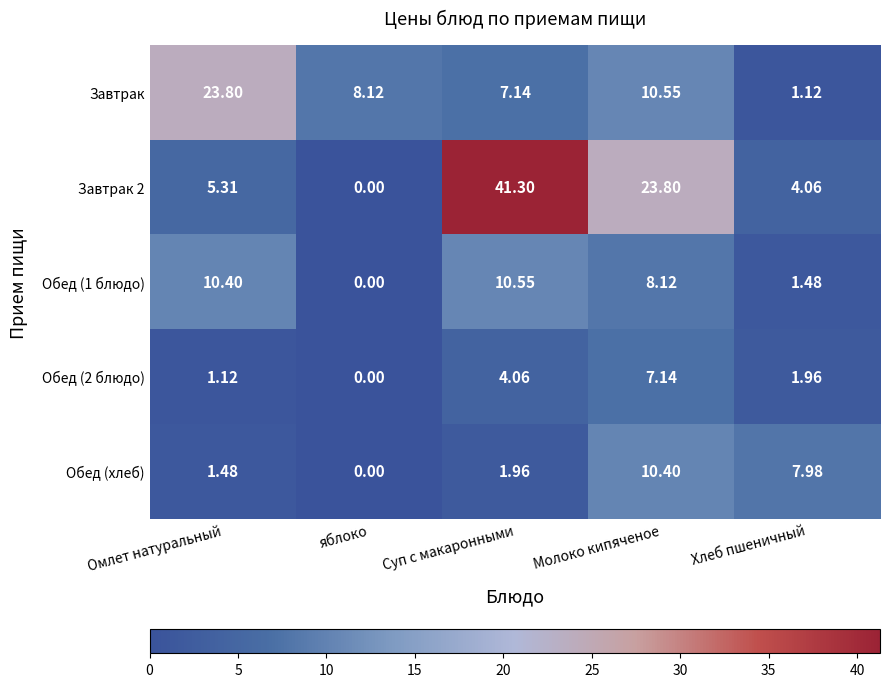

At which category is the sum across all series the highest?

Суп с макаронными